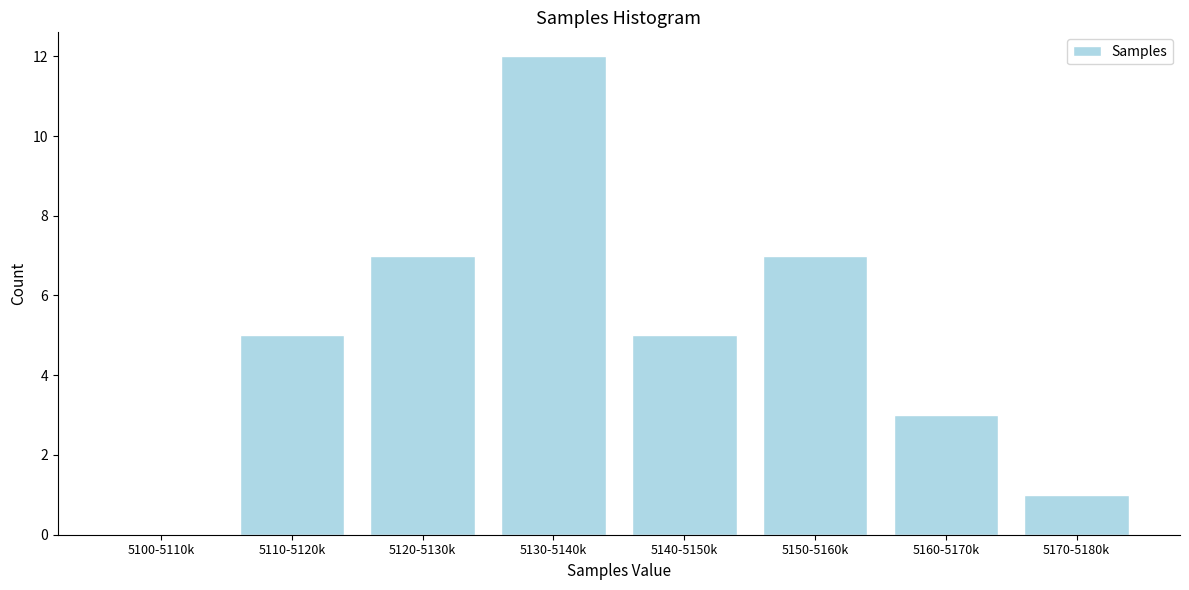

Reading left to right, list all the values displayed in this chart.

5100-5110k=0	5110-5120k=5	5120-5130k=7	5130-5140k=12	5140-5150k=5	5150-5160k=7	5160-5170k=3	5170-5180k=1